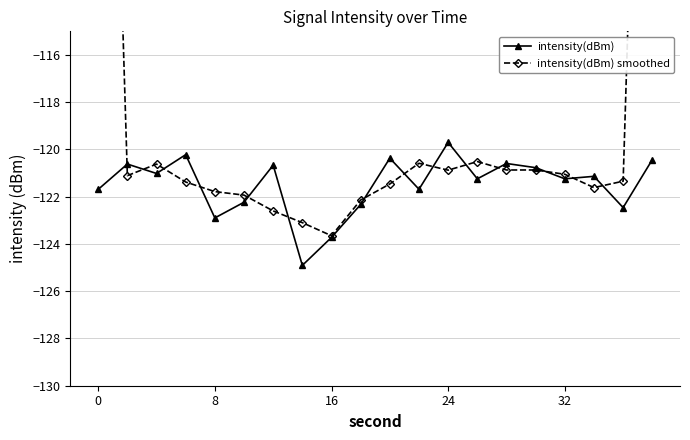

In intensity(dBm), how many points are higher than both neighbors (excluding endpoints)?

7